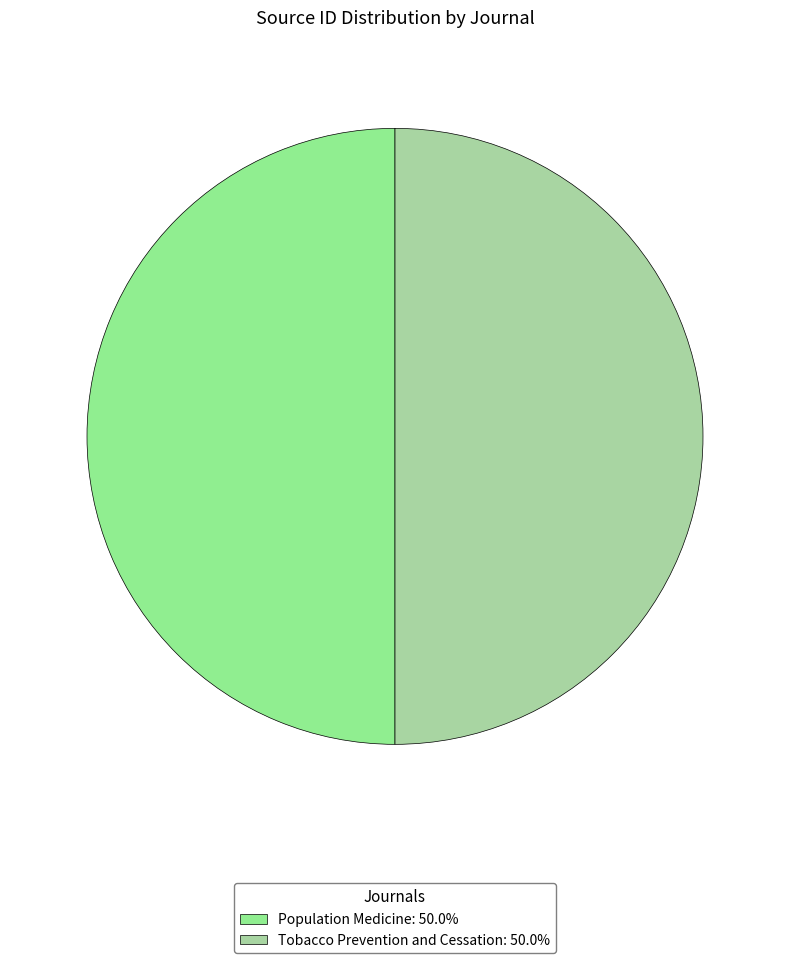

Is the sum of Tobacco Prevention and Cessation and Population Medicine greater than half?

Yes